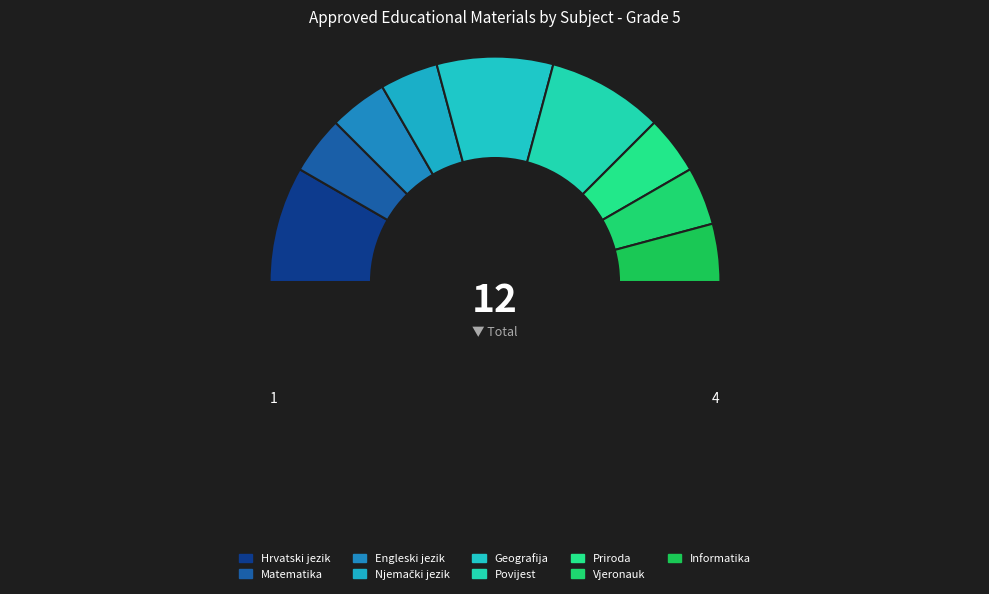

How many segments does this pie chart have?

10